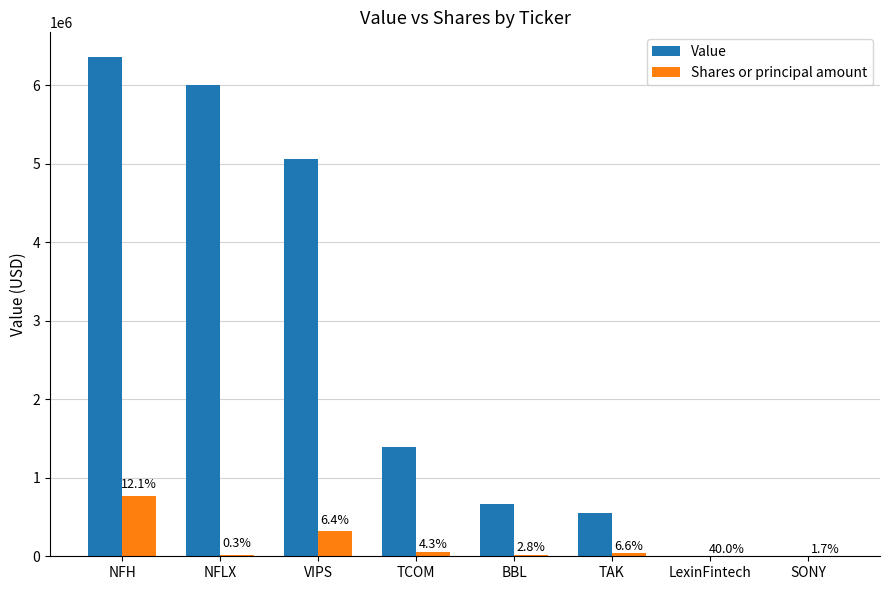

What is the difference between the maximum and minimum values in the Value series?

6351000